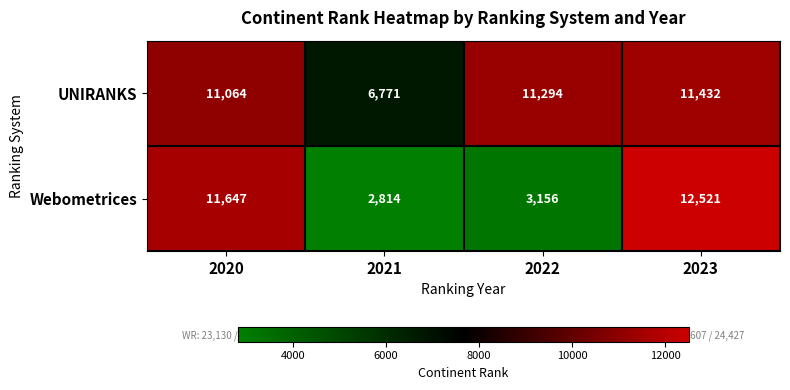

How many series are shown in this chart?

2